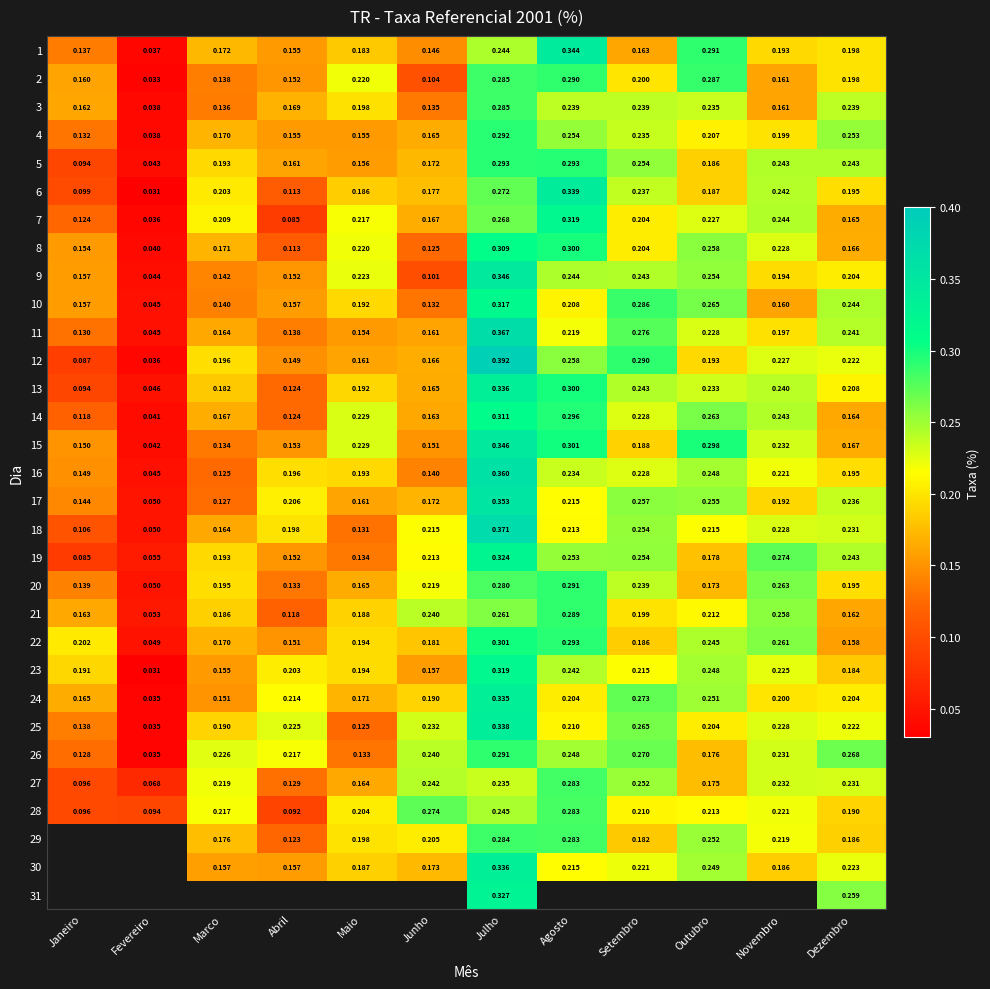

Is the value of 23 at Marco greater than the value of 15 at Julho?

No